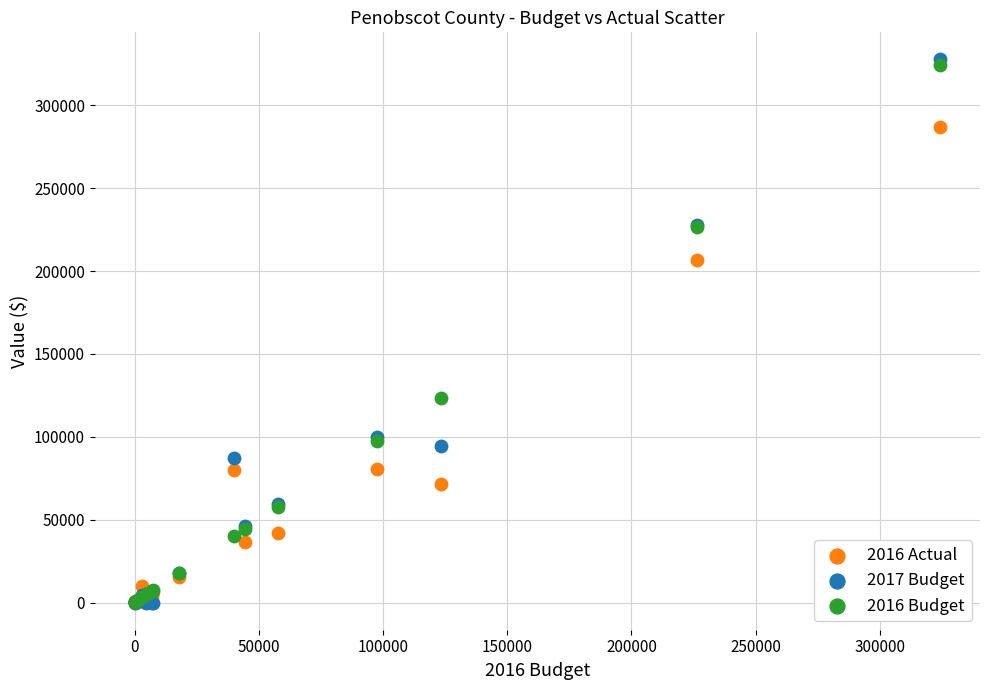

What are all the series names shown in the legend?

2016 Actual, 2017 Budget, 2016 Budget